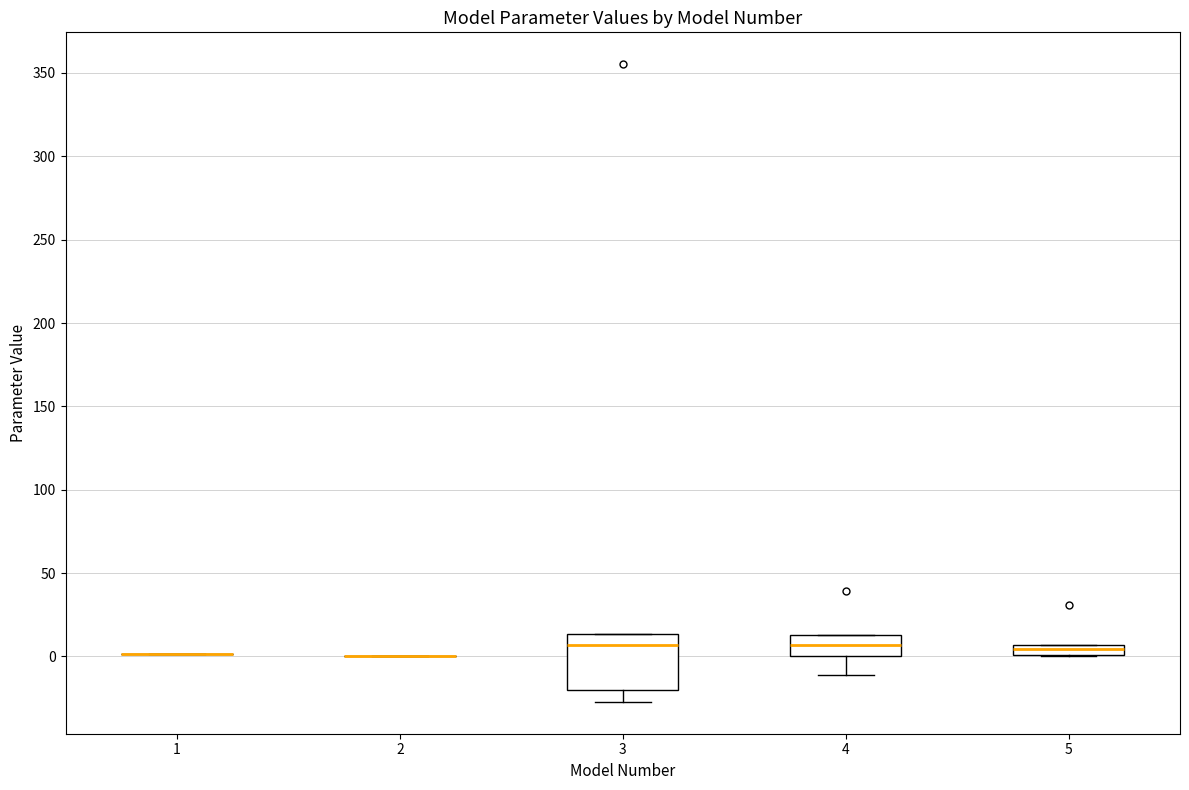

Comparing the boxes themselves (not the whiskers), which one is the tallest?

3